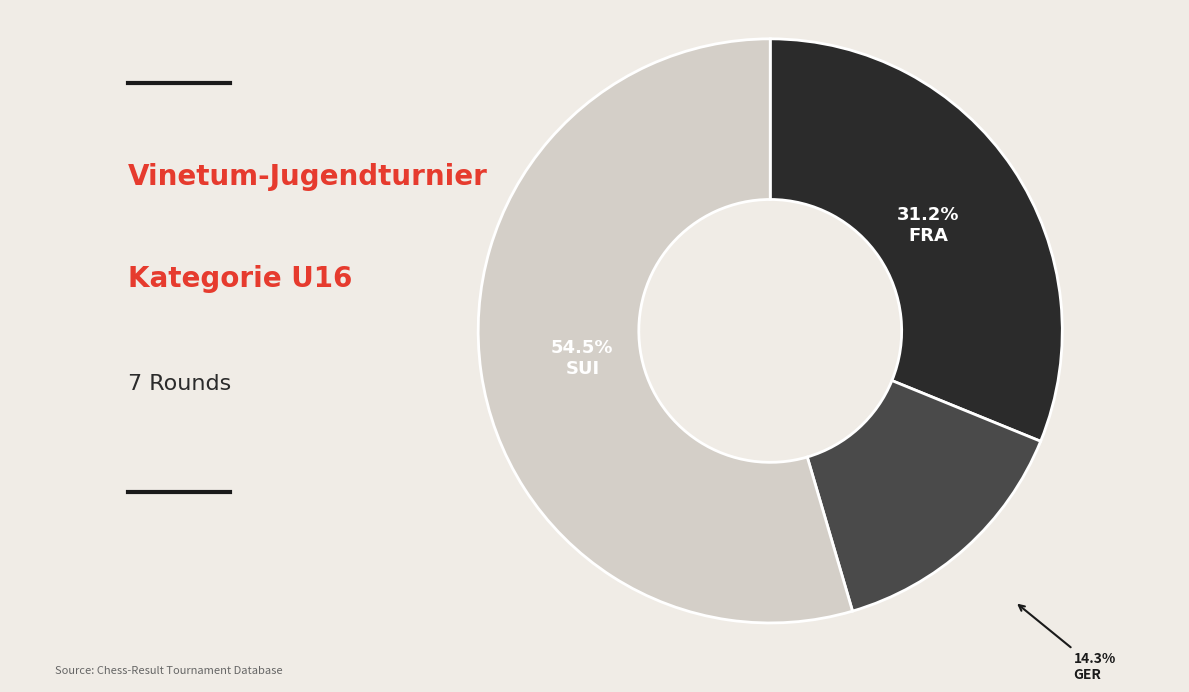

Does any single category account for the majority?

Yes